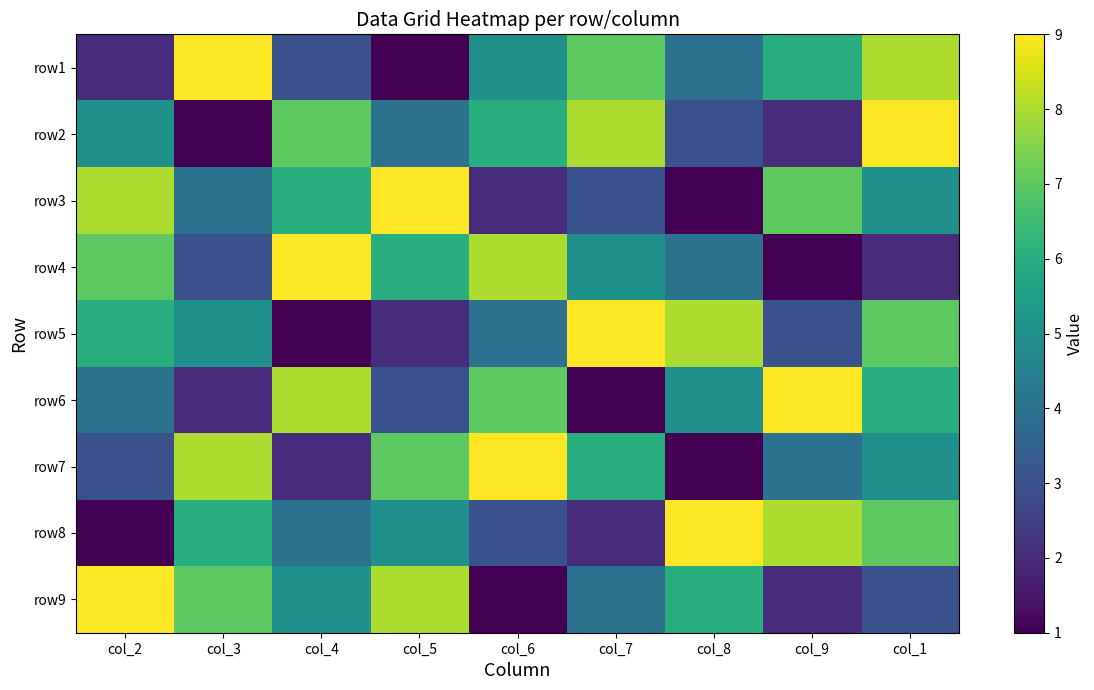

What is the minimum value shown in the chart?

1